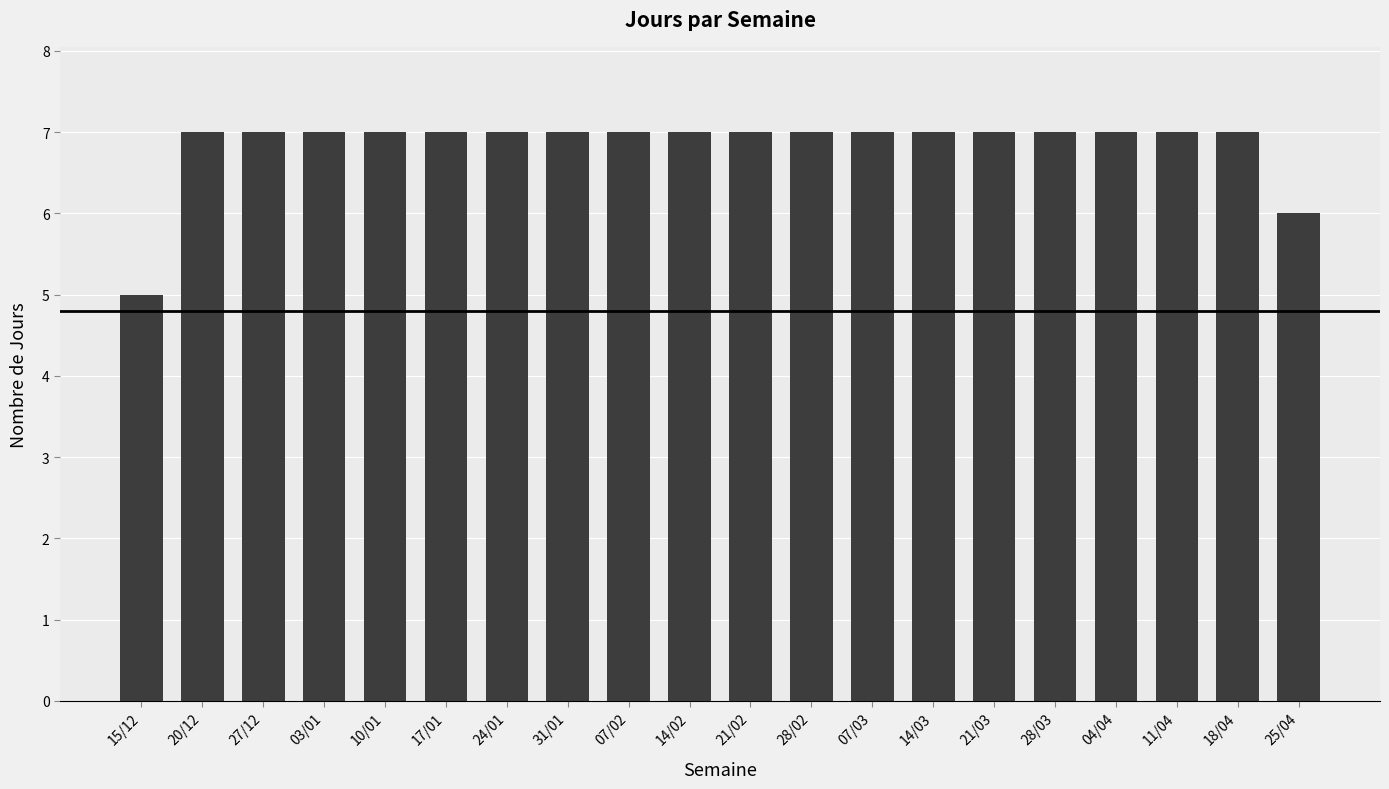

What is the maximum value shown in the chart?

7